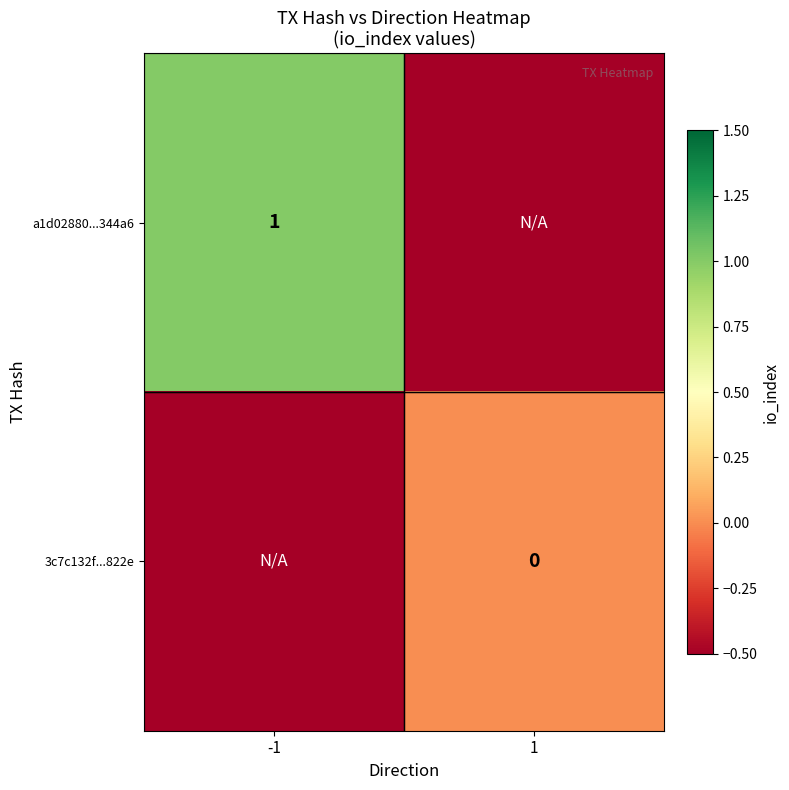

The value of a1d02880...344a6 at -1 is 1.0. True or false?

True